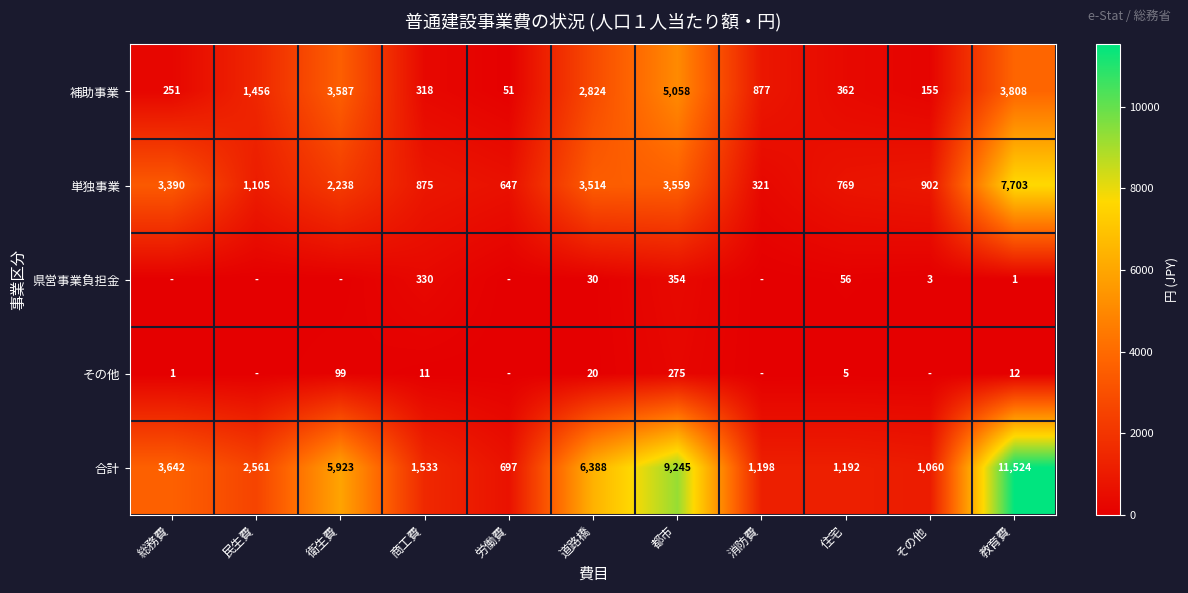

Is the value of 合計 at 消防費 greater than the value of 単独事業 at 衛生費?

No